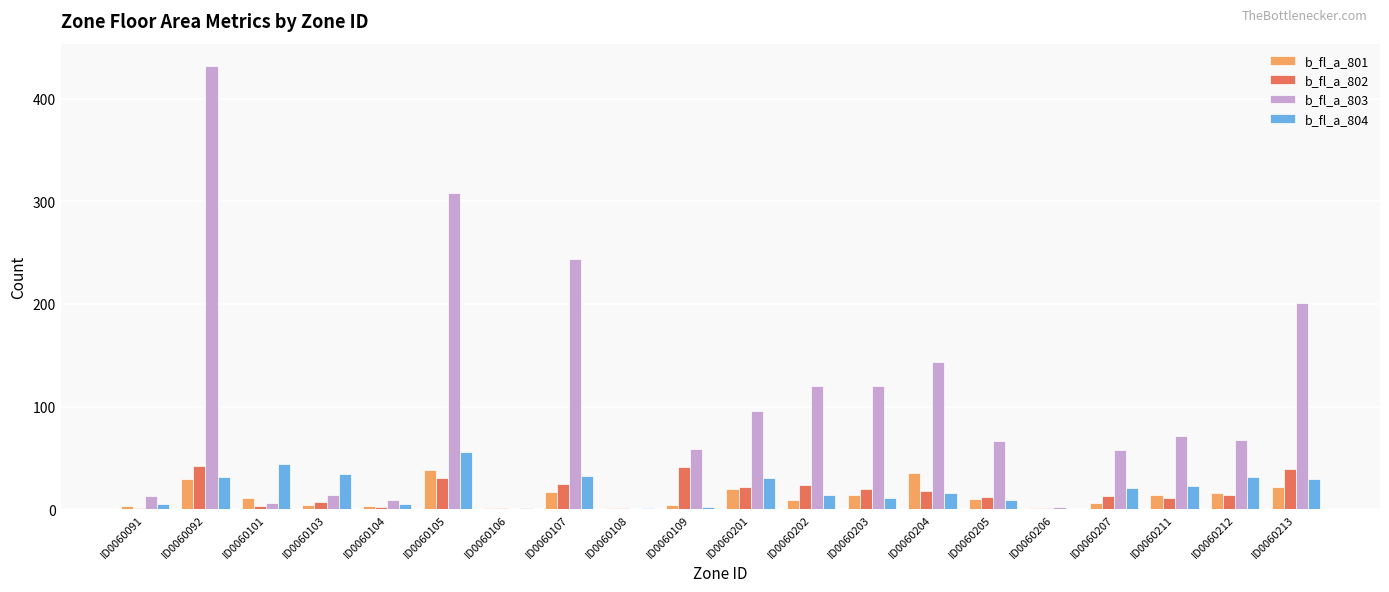

What is the sum of all b_fl_a_802 values?

327